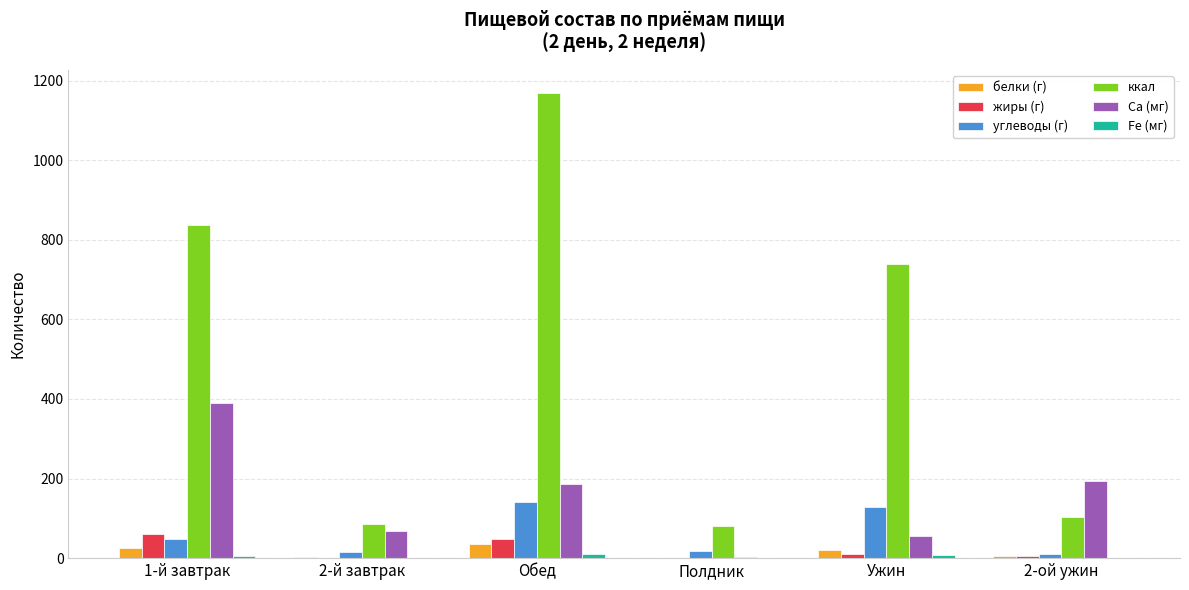

What is the maximum value for ккал?

1168.3